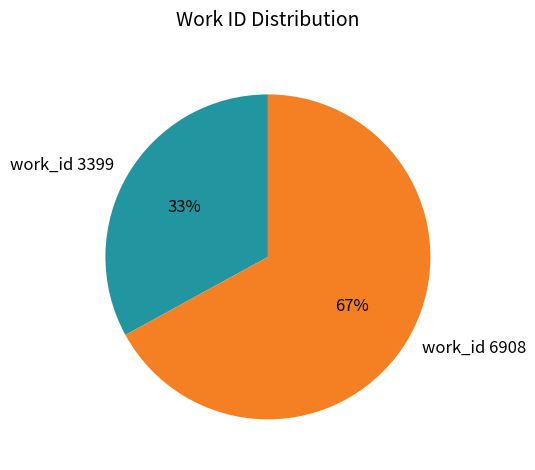

Rank the categories by value from highest to lowest.

work_id 6908, work_id 3399